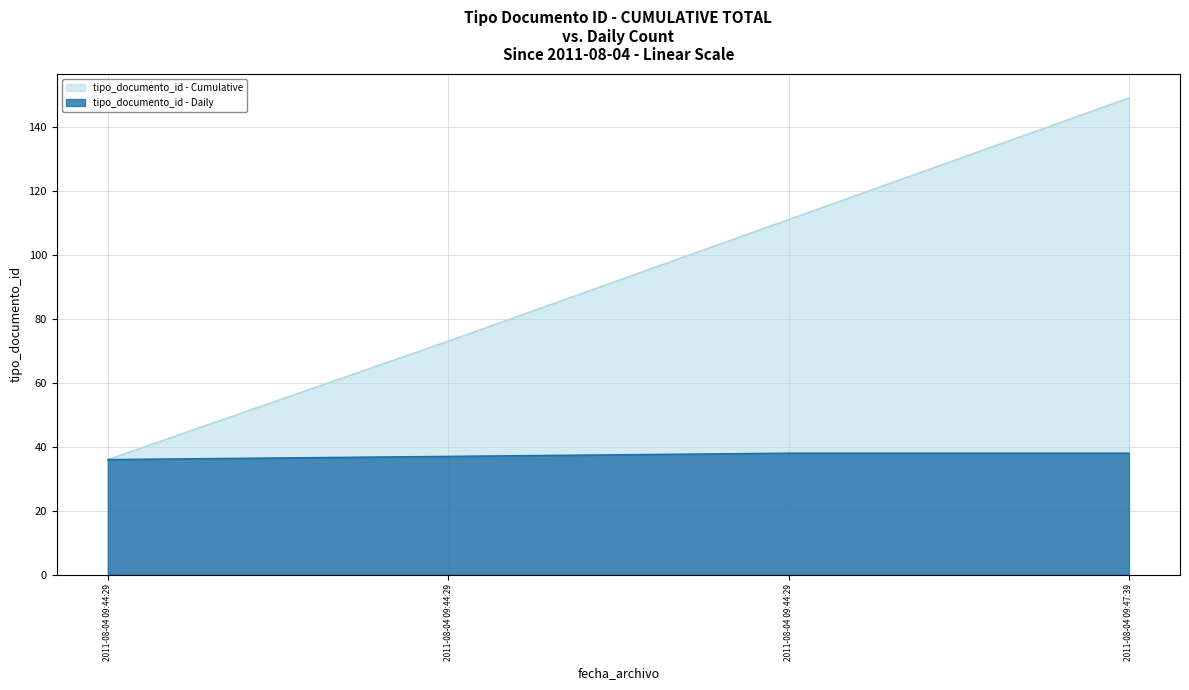

How many lines are shown in the chart?

2